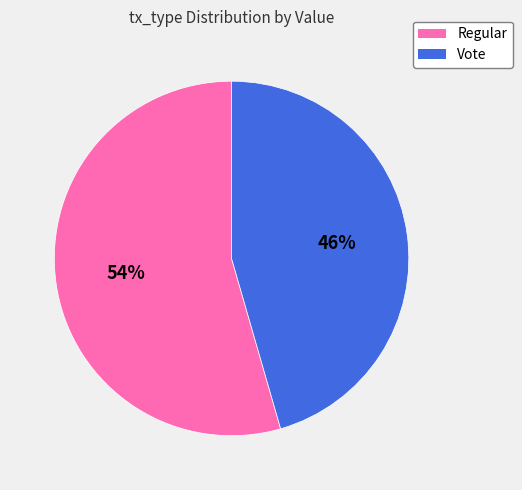

Which has a higher value, Vote or Regular?

Regular